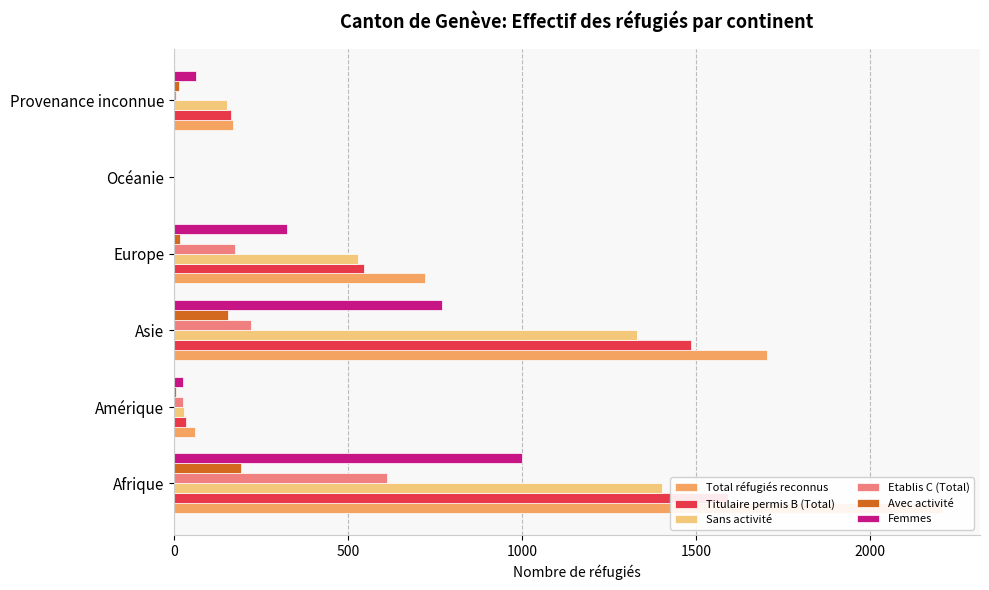

Is it true that Femmes equals 661 at Océanie?

False